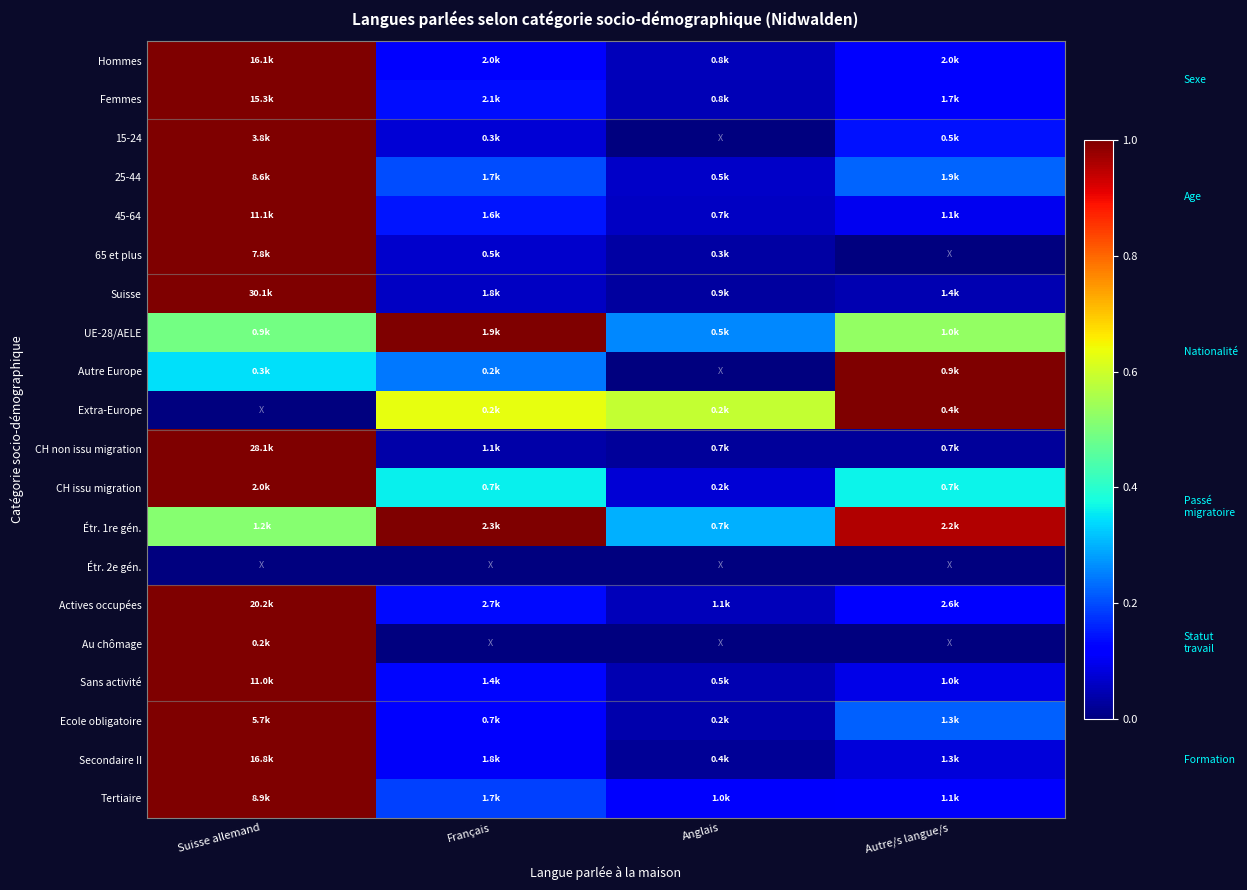

At Autre/s langue/s, list the series in order from smallest to largest.

65 et plus, Étr. 2e gén., Au chômage, CH non issu migration, Suisse, Secondaire II, Sans activité, 45-64, Femmes, Tertiaire, Hommes, Actives occupées, 15-24, Ecole obligatoire, 25-44, CH issu migration, UE-28/AELE, Étr. 1re gén., Autre Europe, Extra-Europe